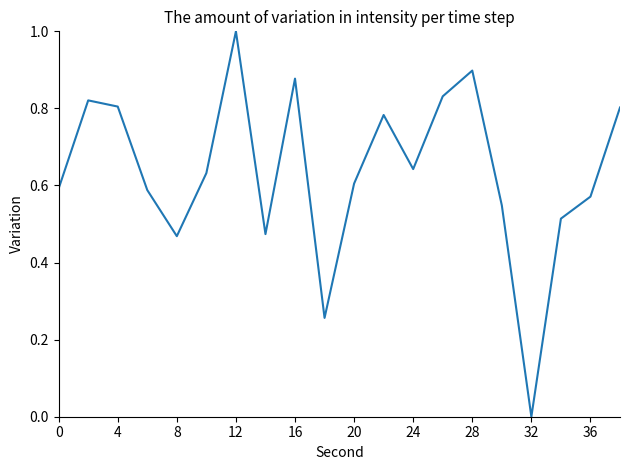

Is this an area chart (filled region under the line)?

No